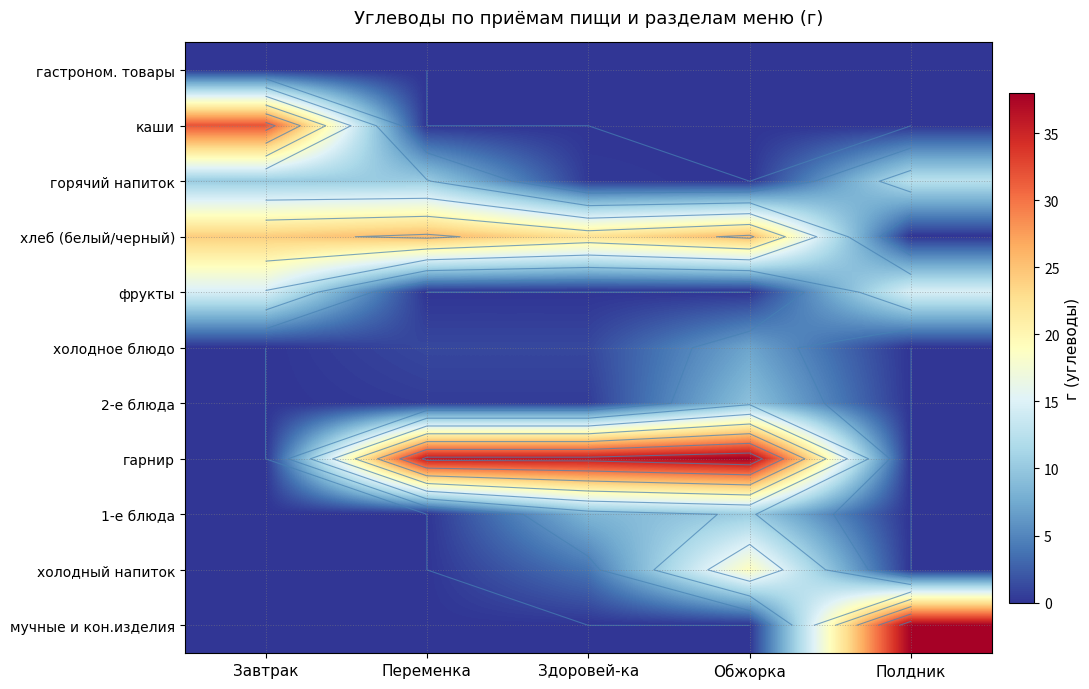

At Завтрак, list the series in order from largest to smallest.

каши, хлеб (белый/черный), фрукты, горячий напиток, гастроном. товары, холодное блюдо, 2-е блюда, гарнир, 1-е блюда, холодный напиток, мучные и кон.изделия